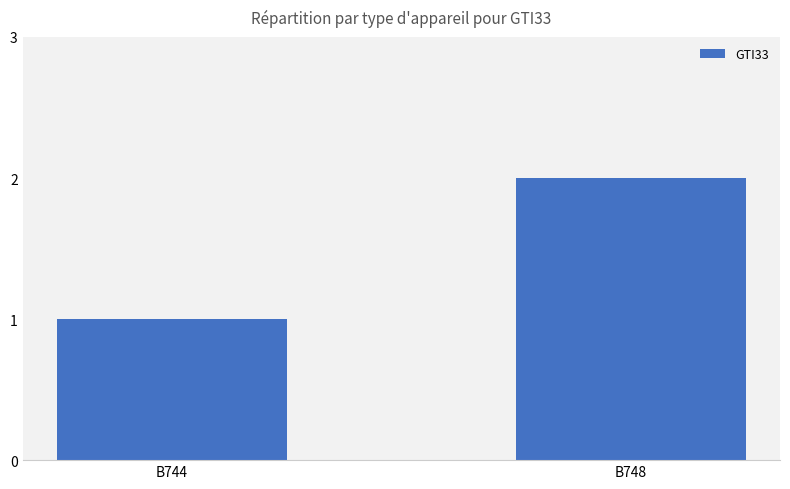

What is the smallest value displayed?

1